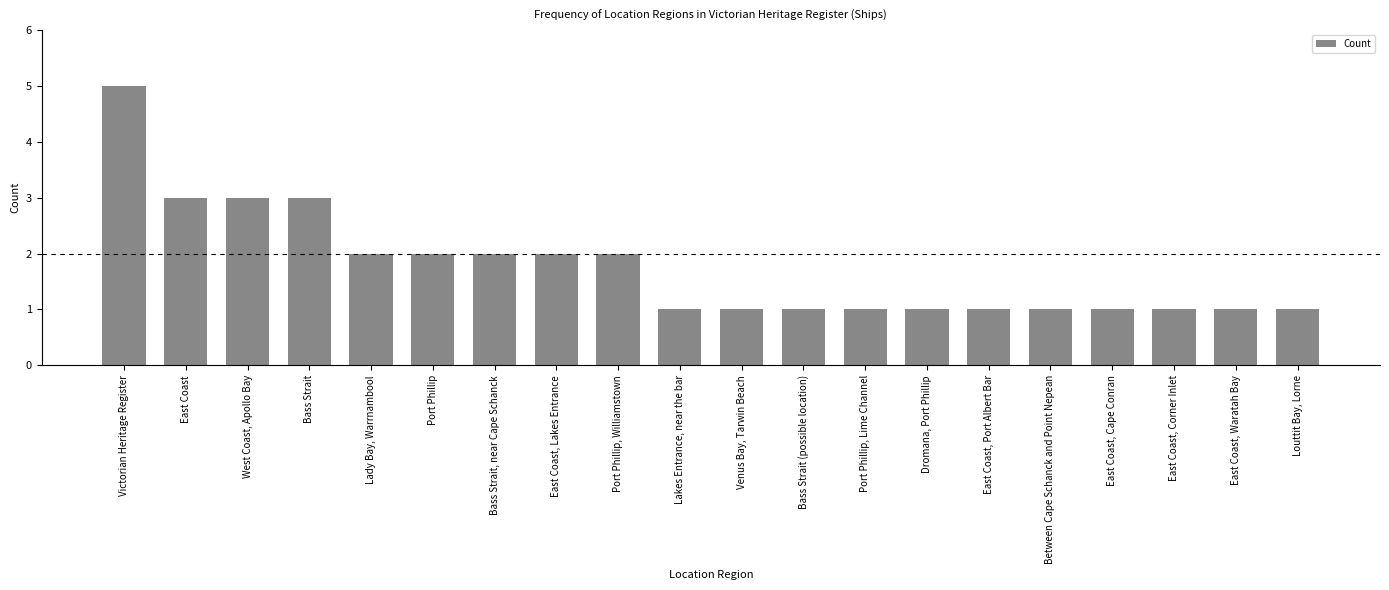

What is the label of the 18th bar from the left?

East Coast, Corner Inlet